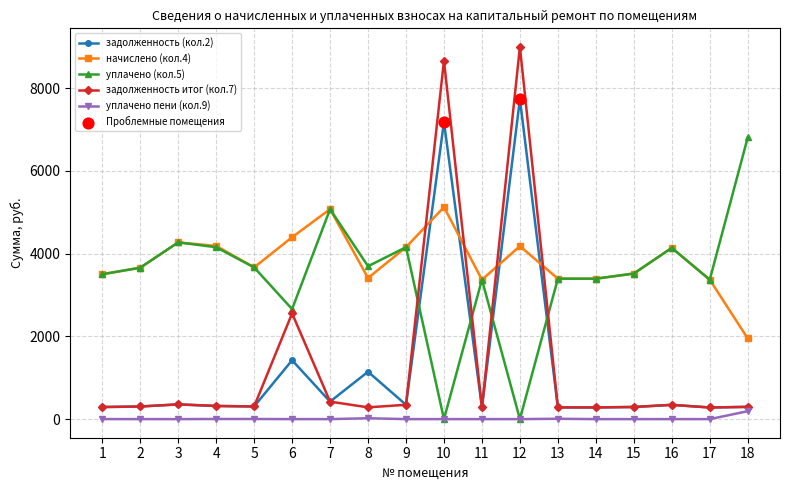

Is the value of задолженность итог (кол.7) at 7 greater than the value of уплачено (кол.5) at 4?

No